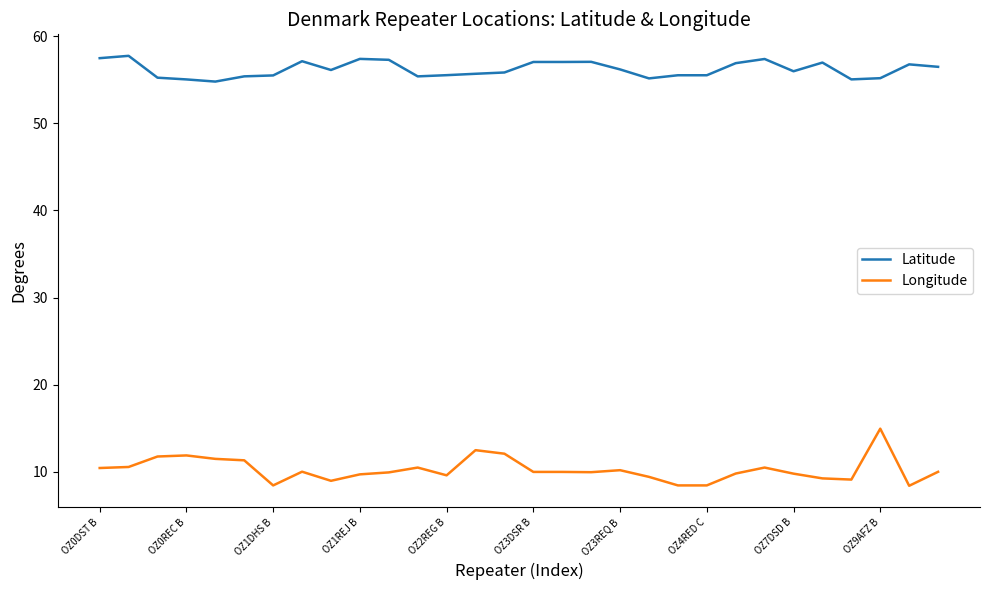

True or false: Latitude and Longitude cross at least once.

False